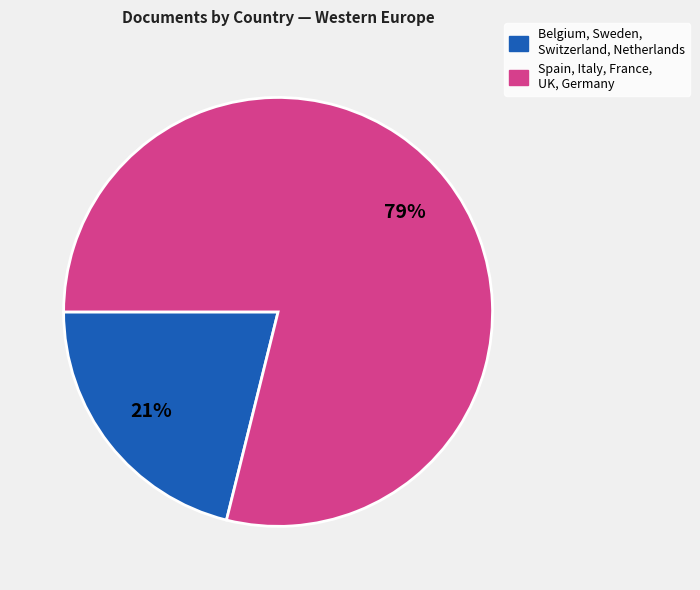

Count the number of slices in the pie.

2